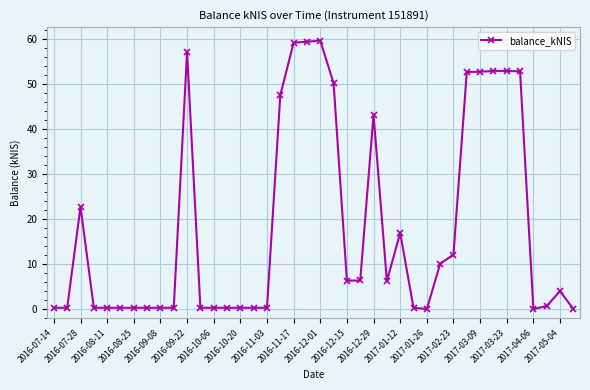

What is the sum of all values?

728.9